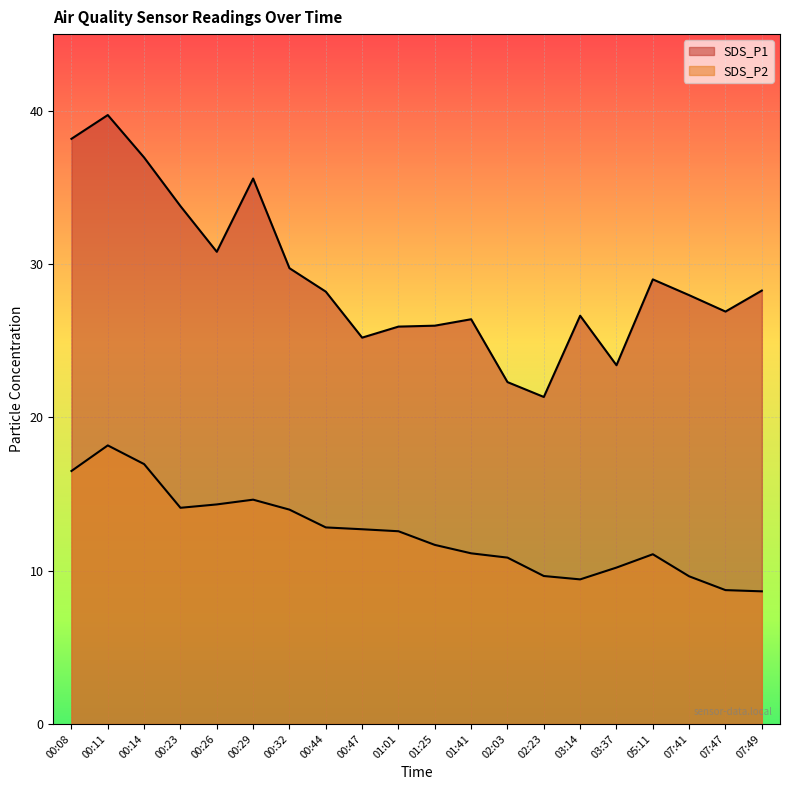

Reading left to right, what are all the values shown in this chart?

SDS_P1: 38.2	39.7	37.0	33.8	30.8	35.6	29.7	28.2	25.2	25.9	26.0	26.4	22.3	21.3	26.6	23.4	29.0	28.0	26.9	28.3
SDS_P2: 16.5	18.2	16.9	14.1	14.3	14.6	14.0	12.8	12.7	12.6	11.7	11.1	10.8	9.7	9.4	10.2	11.1	9.6	8.7	8.7